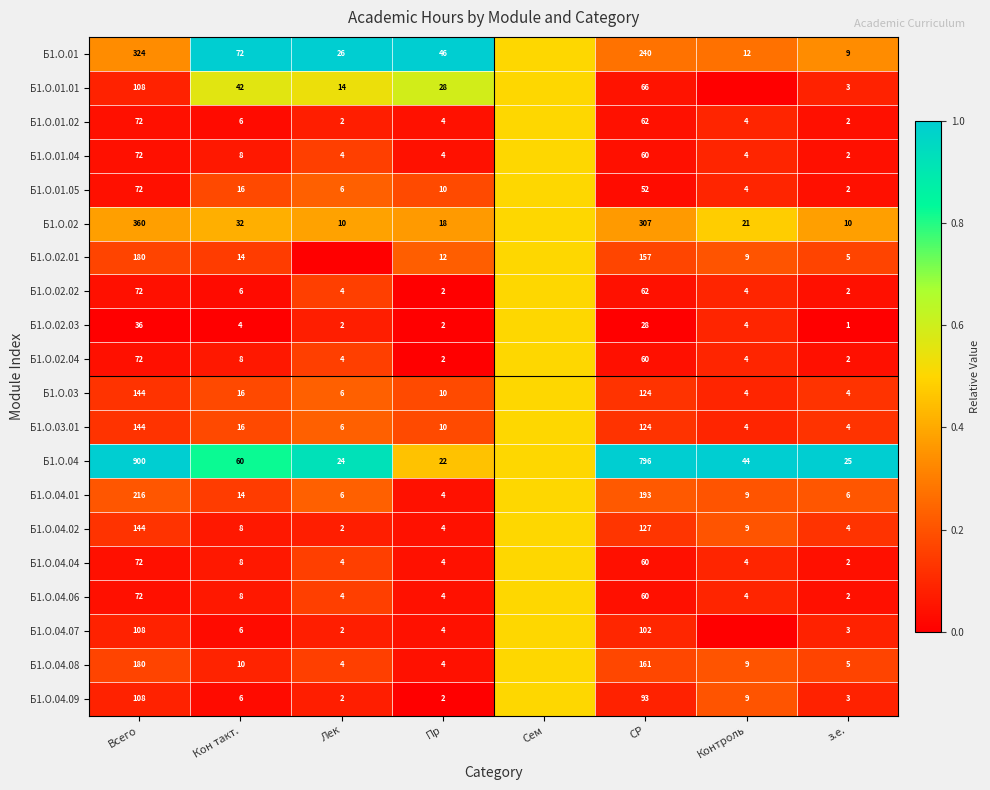

Between Пр and СР, which series saw the biggest shift?

Б1.О.04